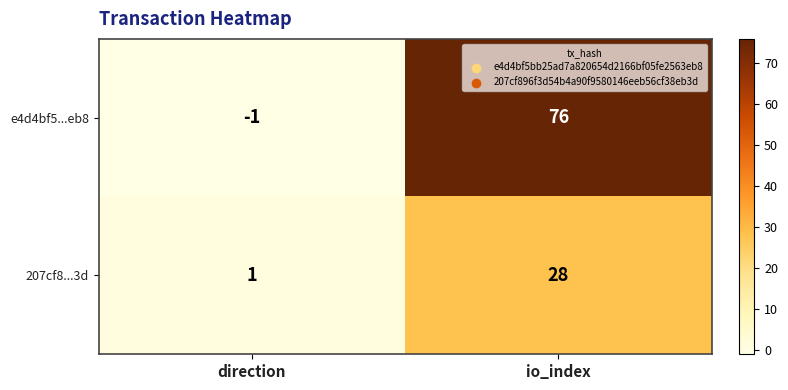

At which label is 207cf8...3d closest to 14?

direction